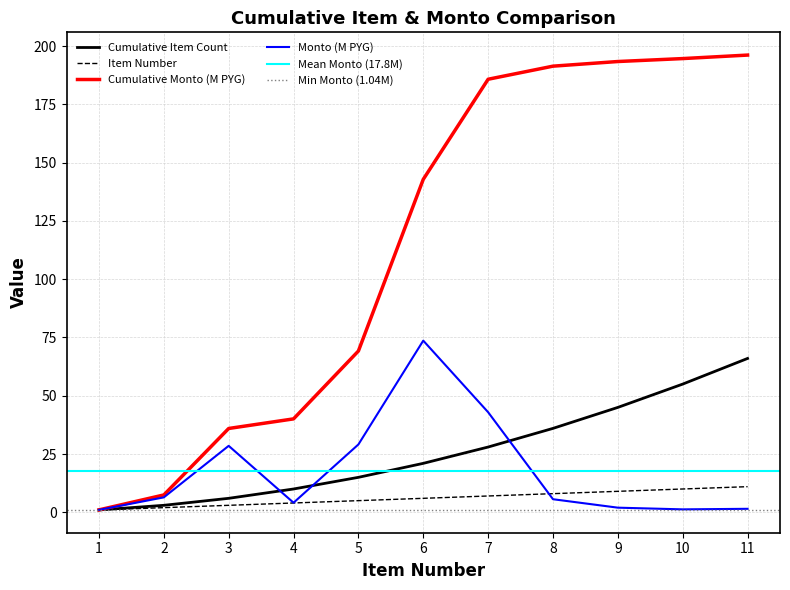

At which label does numero_item first exceed 6?

7